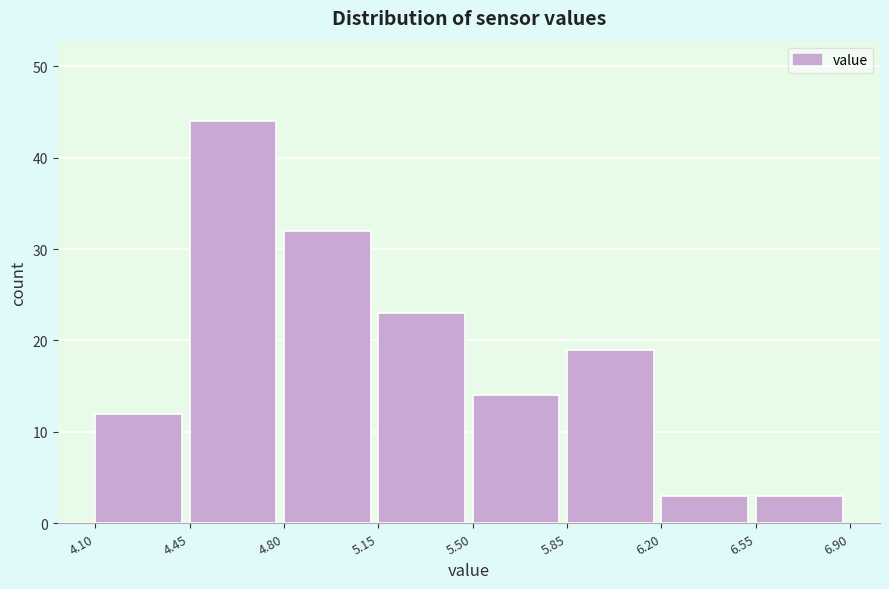

Reading left to right, list every bar in this chart as the range it spans on the x-axis followed by its height. The values are not printed on the chart, so give them approximately, as read against the axis.

4.10 to 4.45: 12
4.45 to 4.80: 44
4.80 to 5.15: 32
5.15 to 5.50: 23
5.50 to 5.85: 14
5.85 to 6.20: 19
6.20 to 6.55: 3
6.55 to 6.90: 3